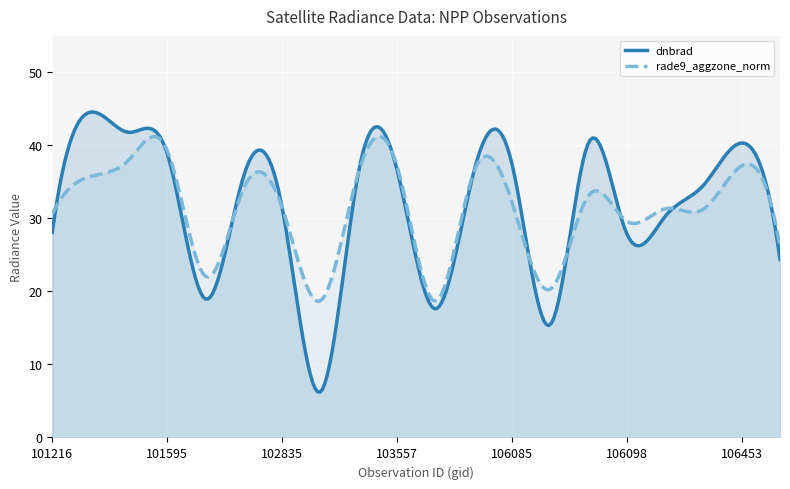

What is the total value across all series at 102835?

63.0